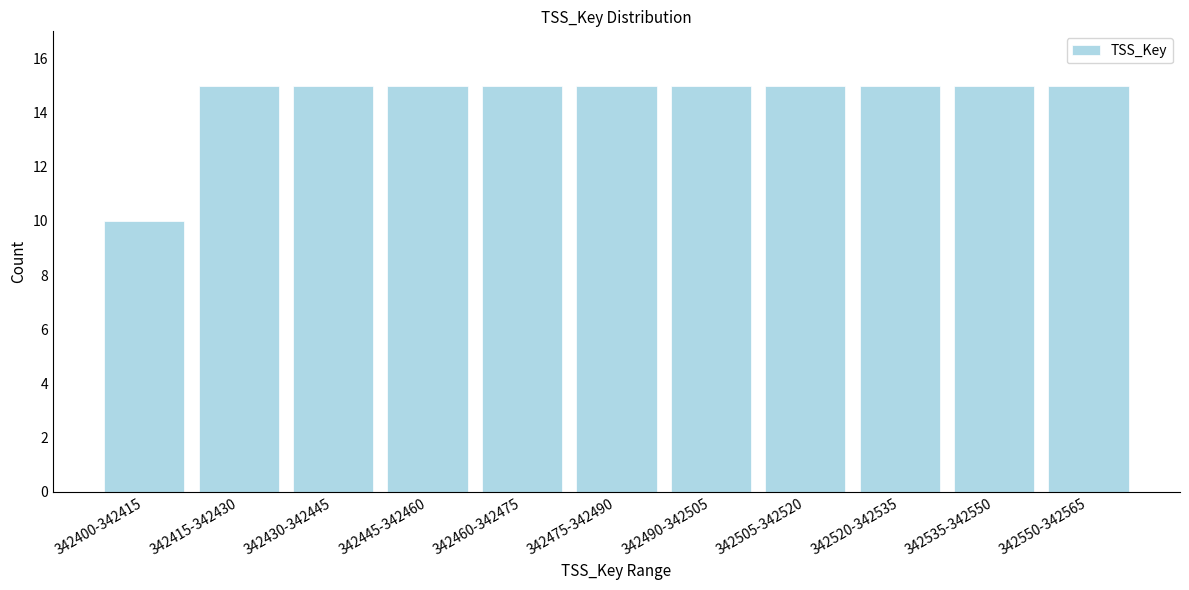

Reading right to left, list all the values displayed in this chart.

342550-342565=15	342535-342550=15	342520-342535=15	342505-342520=15	342490-342505=15	342475-342490=15	342460-342475=15	342445-342460=15	342430-342445=15	342415-342430=15	342400-342415=10